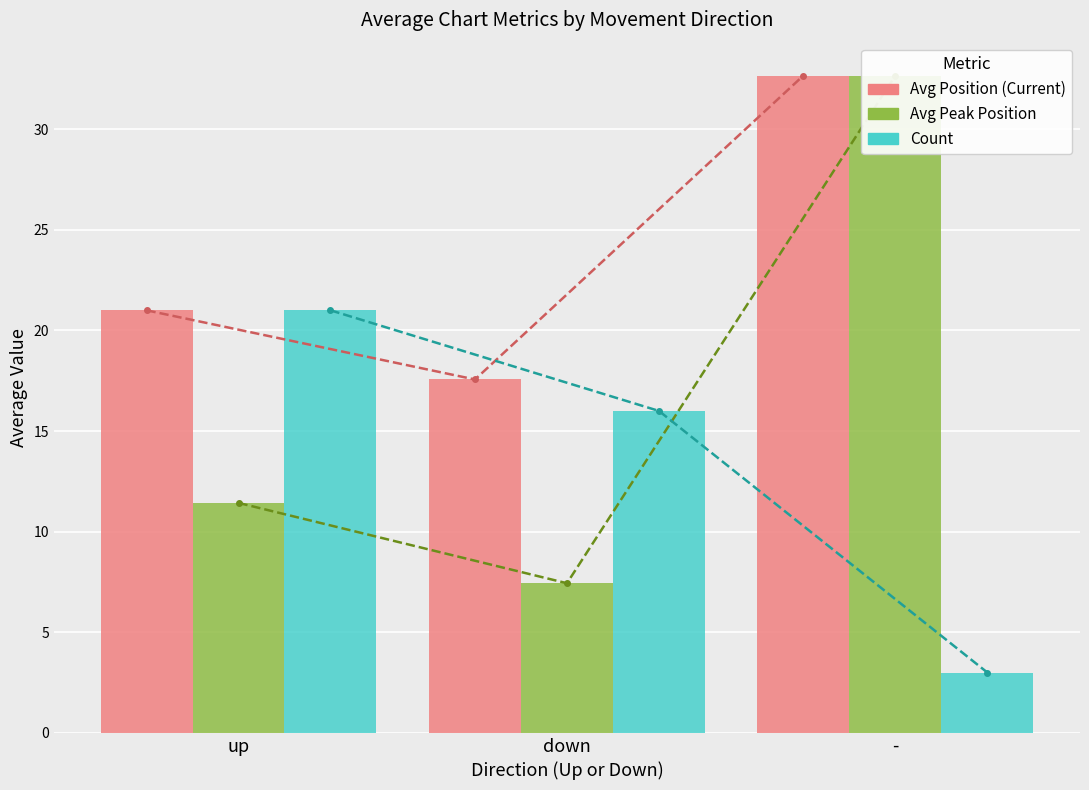

Which has a higher value, - or up?

-